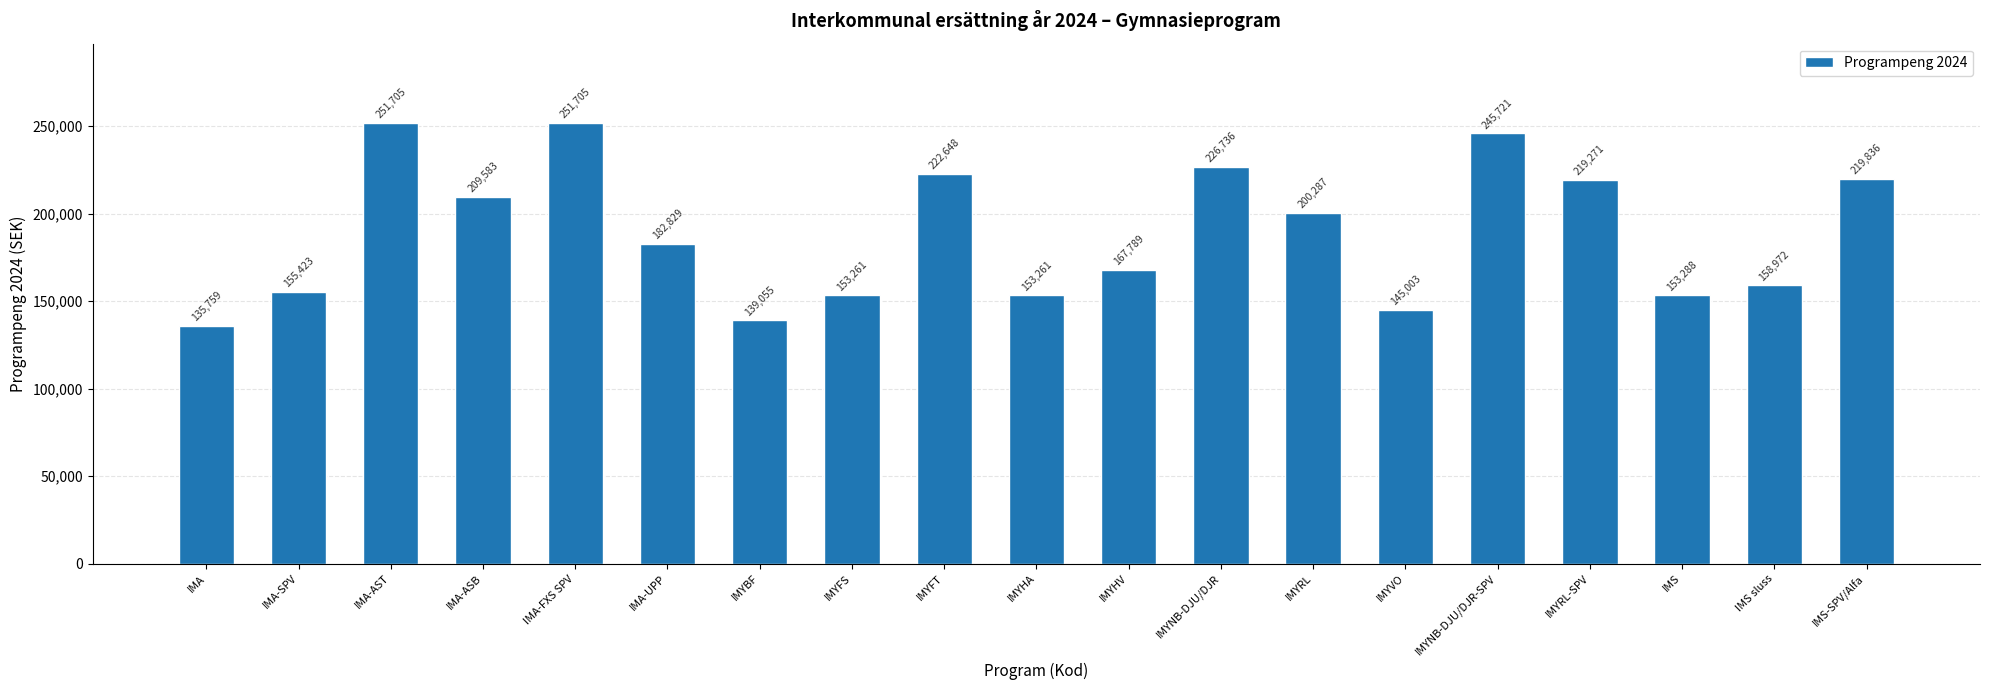

What is the difference between the second highest and second lowest values?

112650